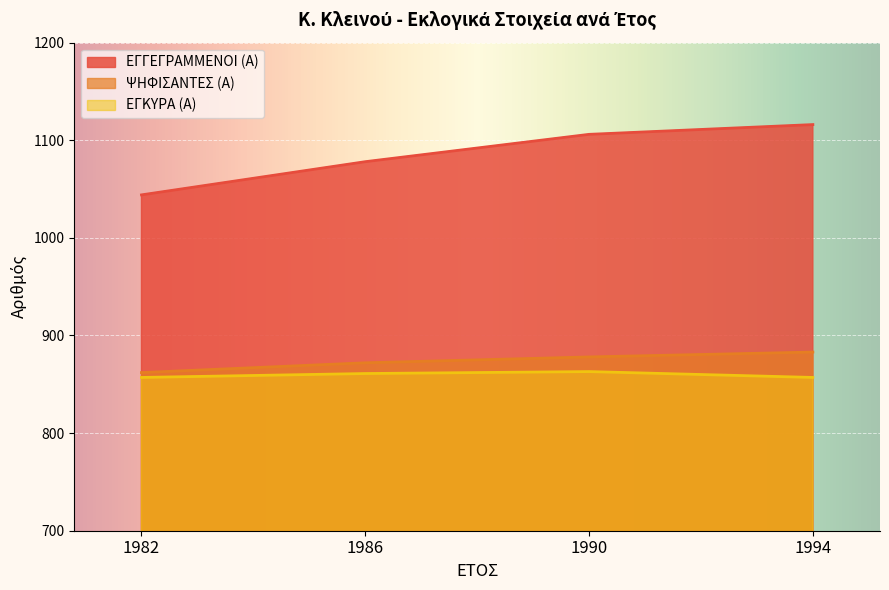

Which category has the highest value across all series?

1994